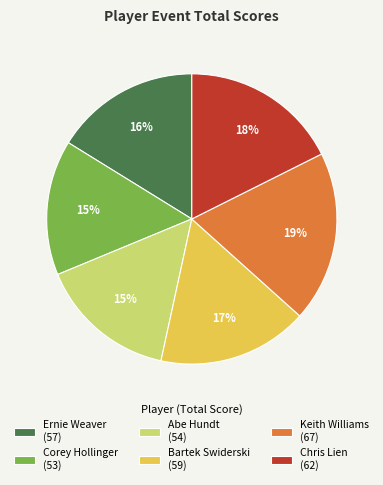

Is it true that Chris Lien is 18% of the pie?

True